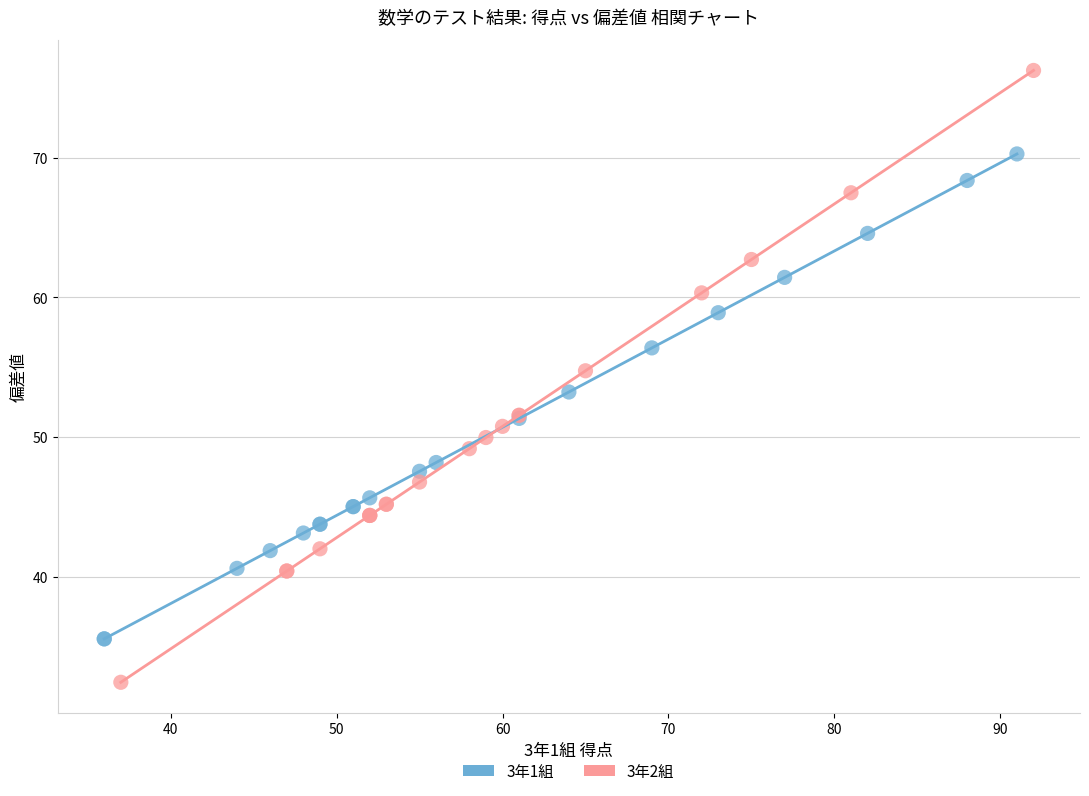

What are all the series names shown in the legend?

3年1組, 3年2組